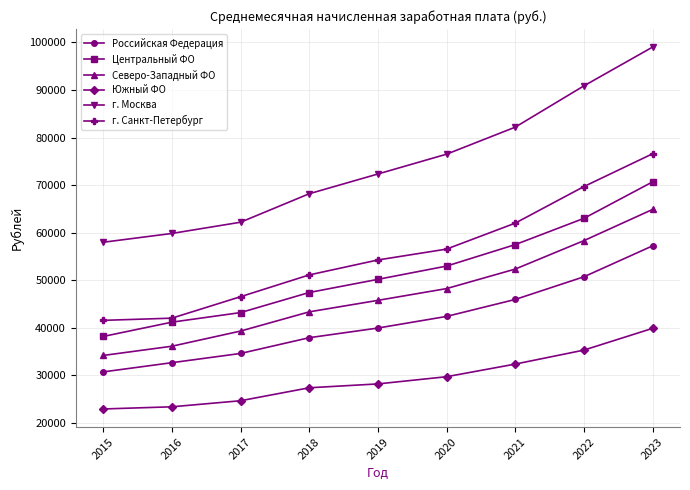

Reading right to left, transcribe all the data shown in this chart.

Российская Федерация: 2023=57210	2022=50702	2021=45936	2020=42366	2019=39921	2018=37889	2017=34574	2016=32633	2015=30694
Центральный ФО: 2023=70667	2022=62996	2021=57472	2020=52958	2019=50166	2018=47400	2017=43173	2016=41158	2015=38150
Северо-Западный ФО: 2023=64870	2022=58306	2021=52327	2020=48221	2019=45745	2018=43327	2017=39283	2016=36095	2015=34153
Южный ФО: 2023=39854	2022=35278	2021=32337	2020=29682	2019=28167	2018=27353	2017=24626	2016=23351	2015=22896
г. Москва: 2023=99029	2022=90870	2021=82185	2020=76501	2019=72331	2018=68176	2017=62186	2016=59823	2015=57971
г. Санкт-Петербург: 2023=76584	2022=69684	2021=61991	2020=56531	2019=54244	2018=51098	2017=46516	2016=42001	2015=41540